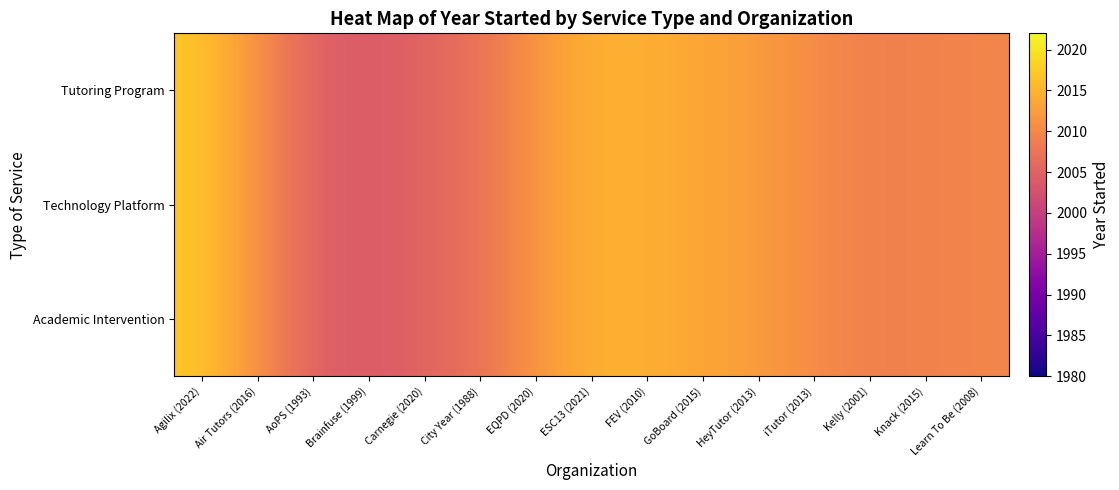

What is the maximum value shown in the chart?

2016.9